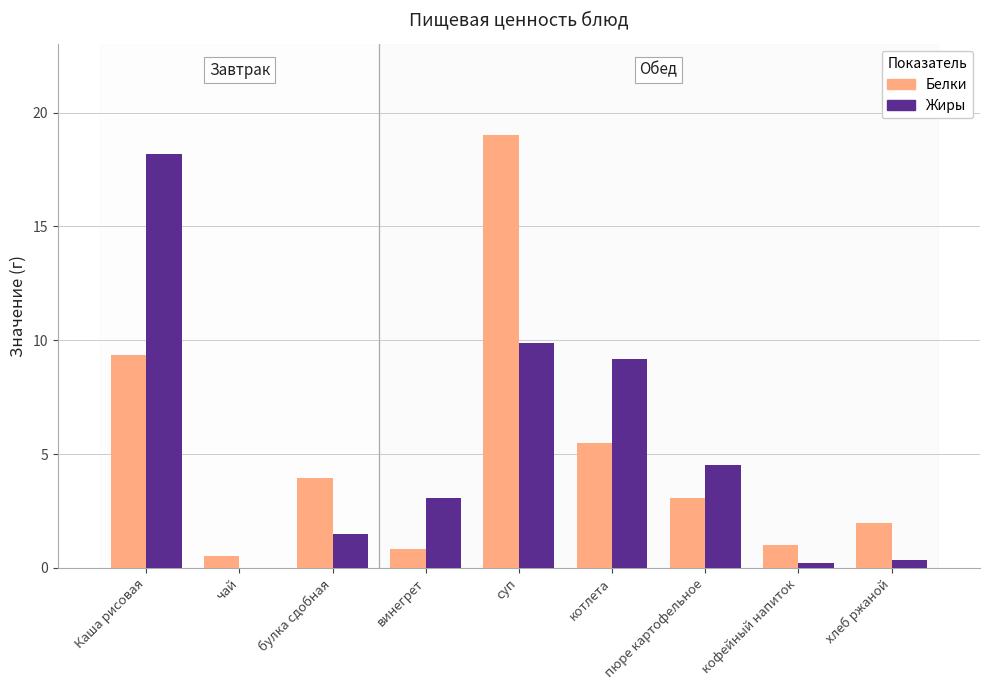

What is the sum of the Жиры values at котлета and суп?

19.1